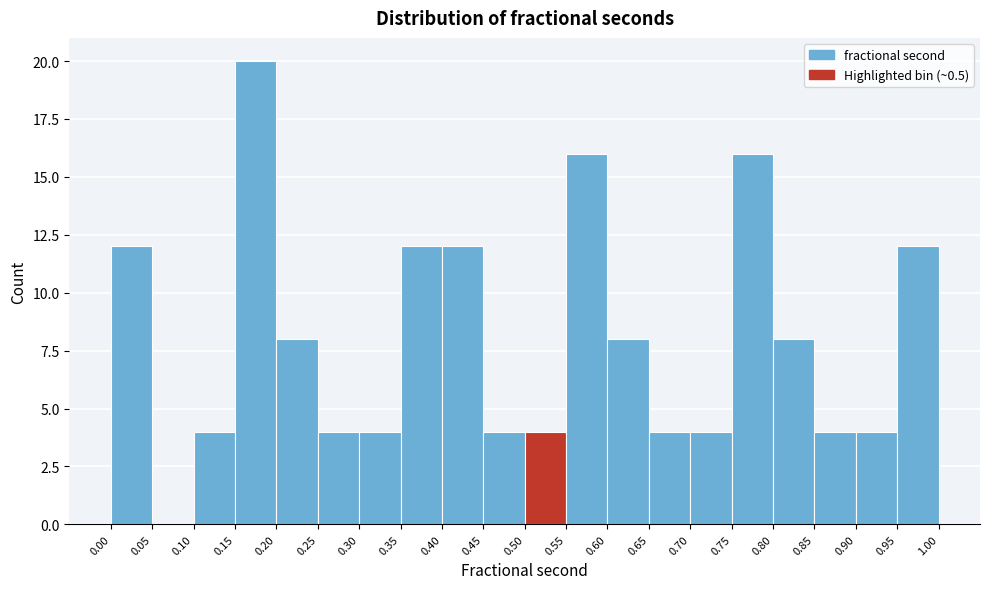

Over which range of the x-axis is the bar tallest?

0.15 to 0.20